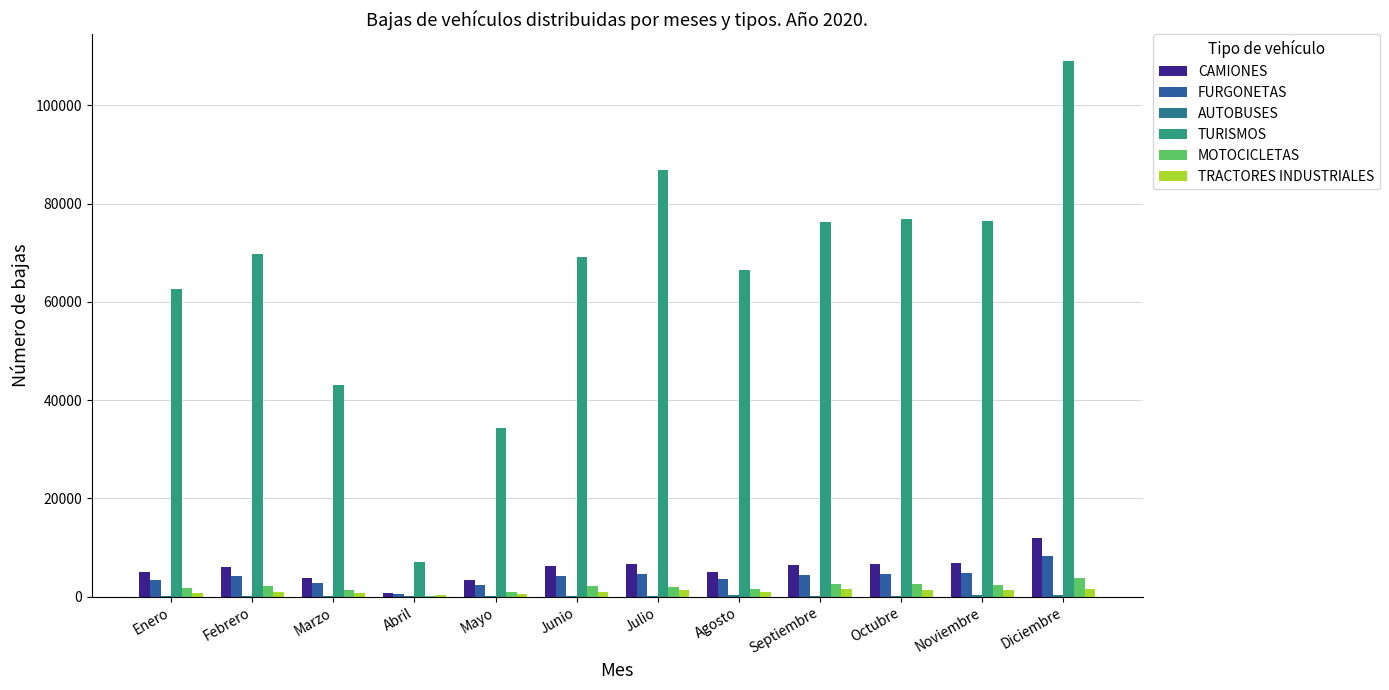

What is the approximate value of FURGONETAS at Octubre?

4618